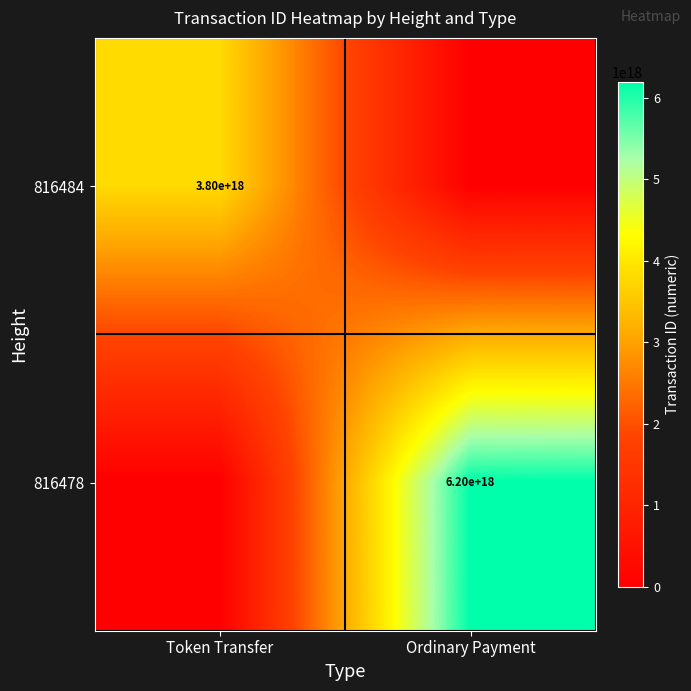

The 816478 series shows 6200000000000000000 at Ordinary Payment. True or false?

True